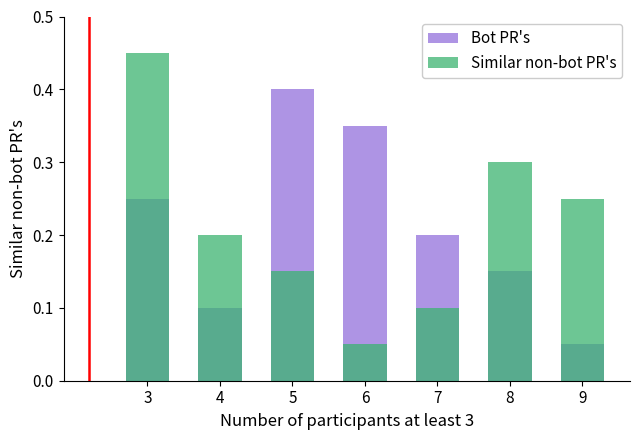

Count the number of data series in this chart.

2